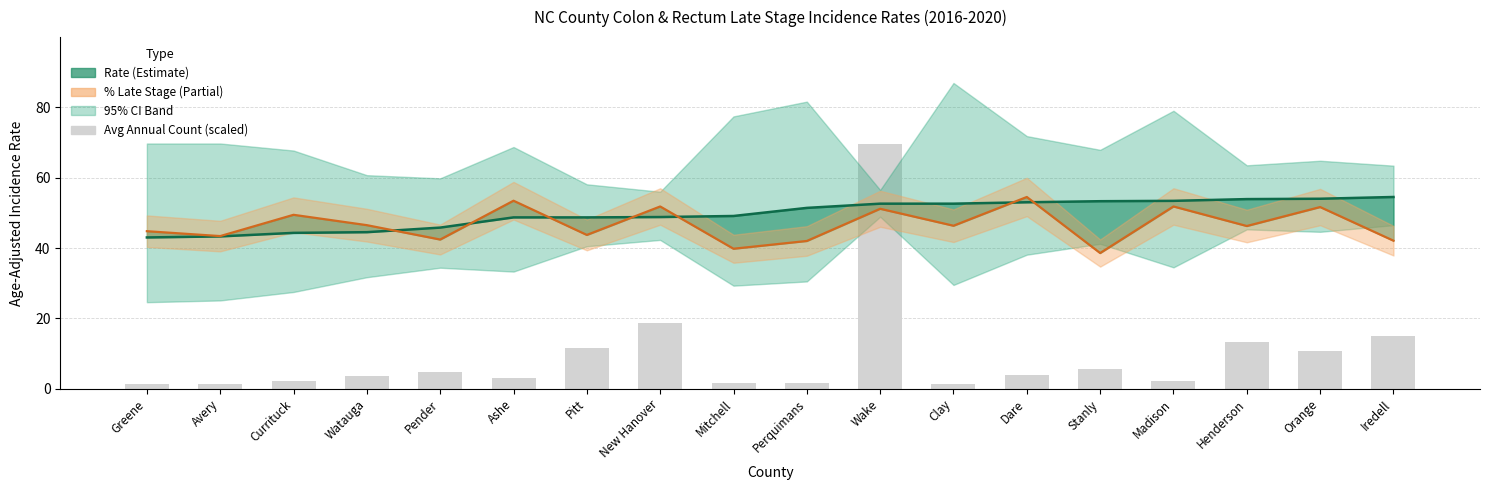

True or false: Age-Adj Rate has a value of 52.6 at Clay.

True